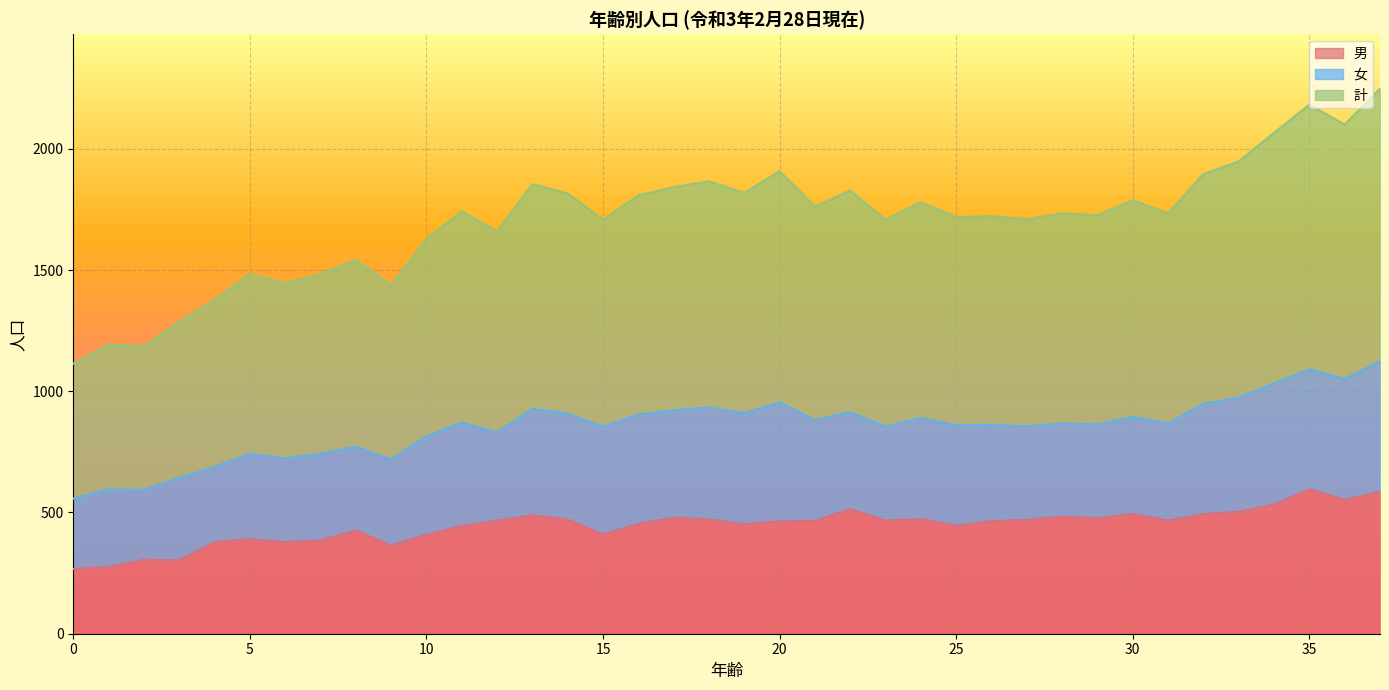

What is the minimum value for 男?

267